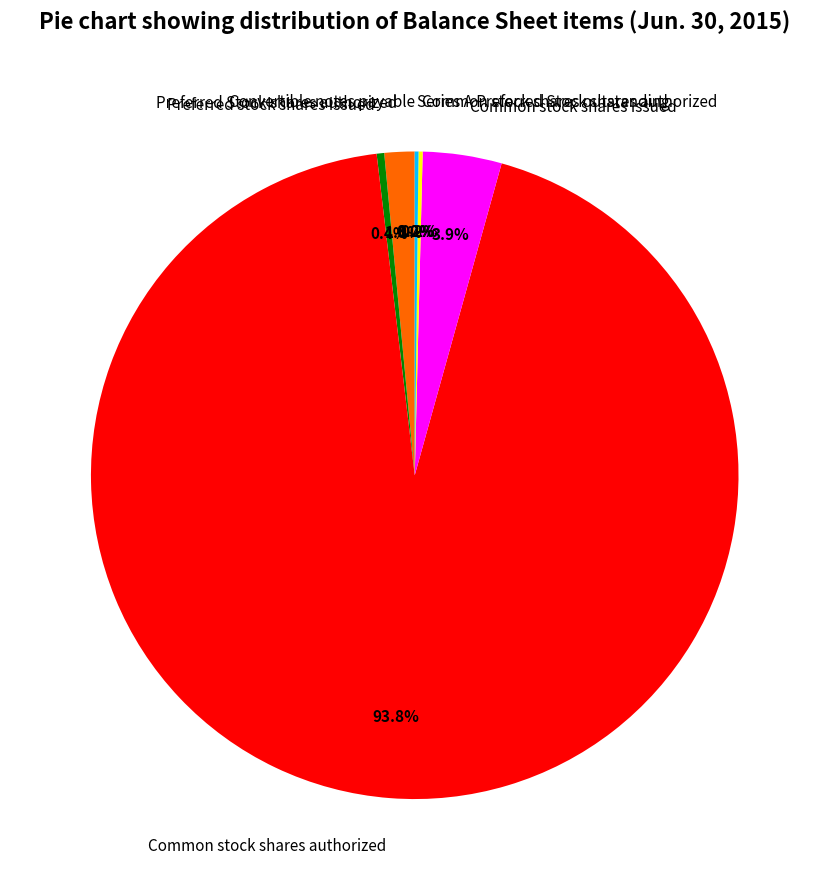

To the nearest percent, what is the average slice percentage?

14%